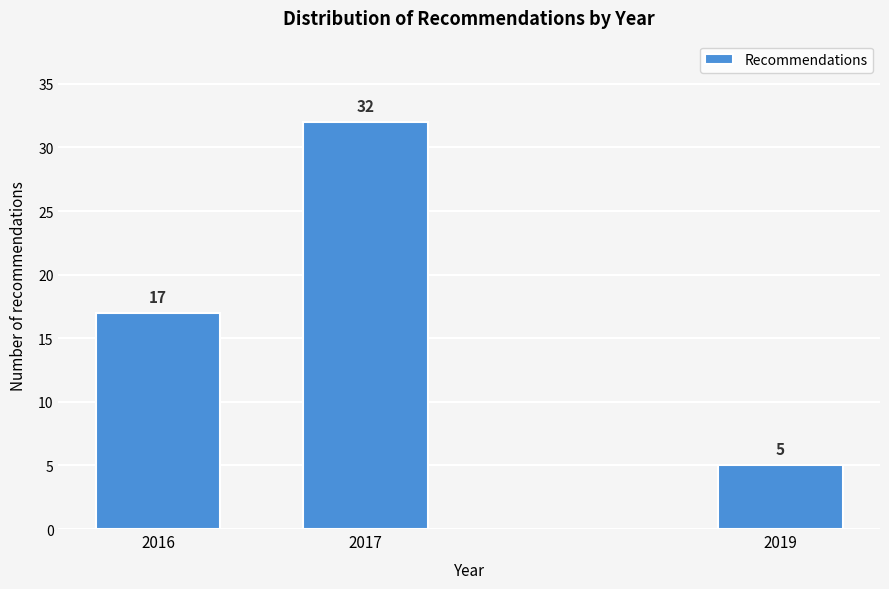

Reading left to right, extract all data points from this chart.

2016=17	2017=32	2019=5